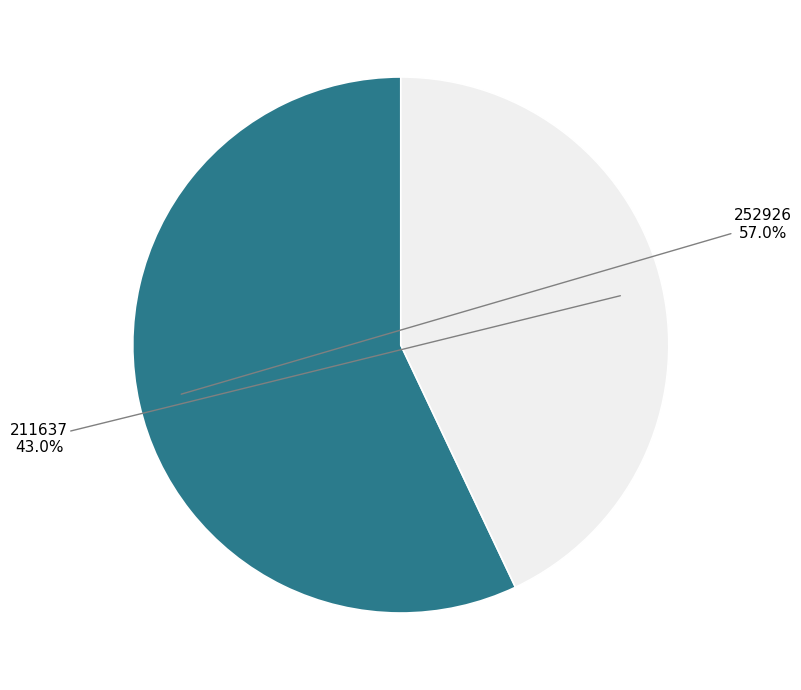

To the nearest percent, what percentage of the pie is 211637?

43%